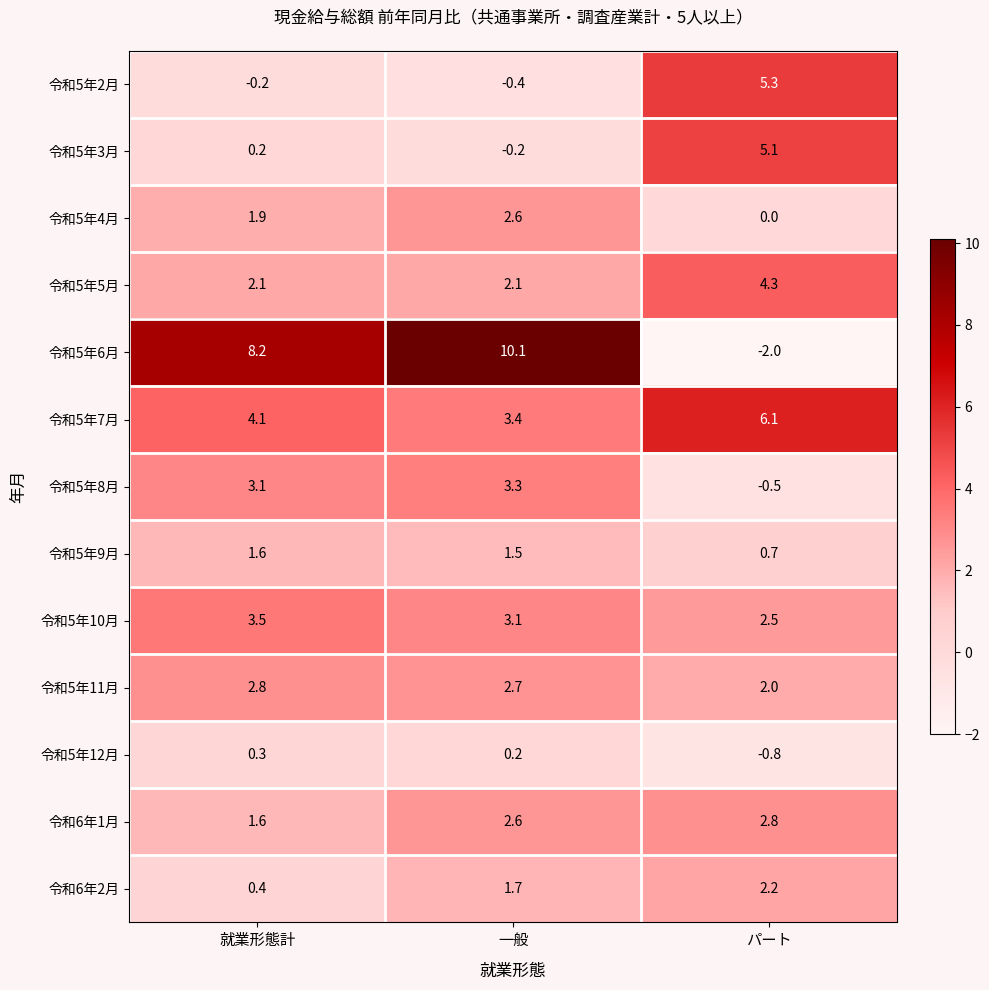

What is the greatest value displayed?

10.1